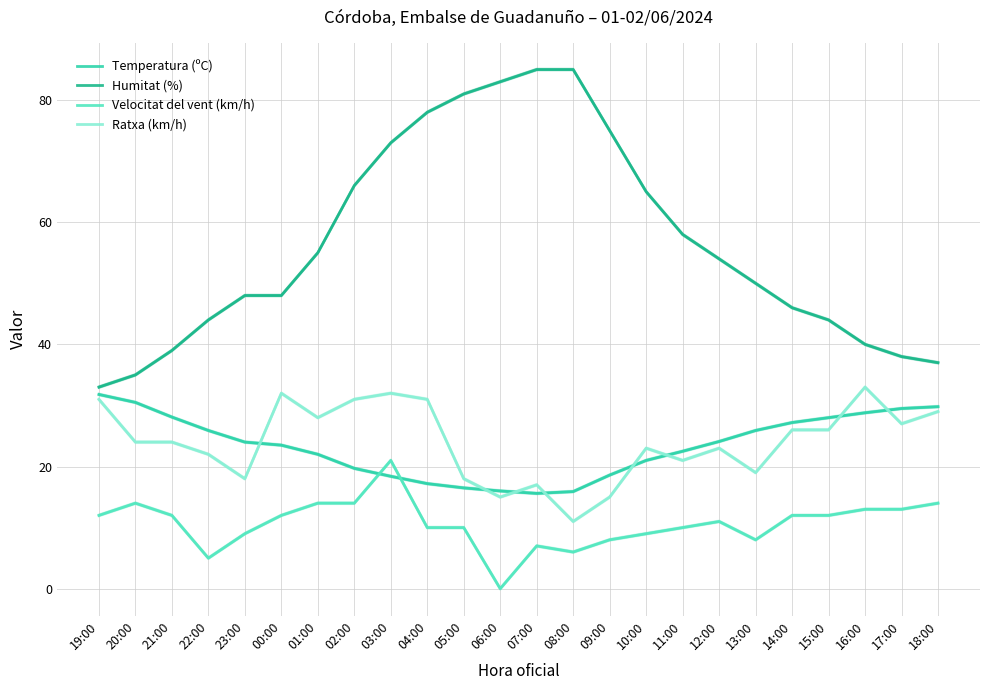

What is the difference between the second highest and minimum values in the Ratxa (km/h) series?

21.0